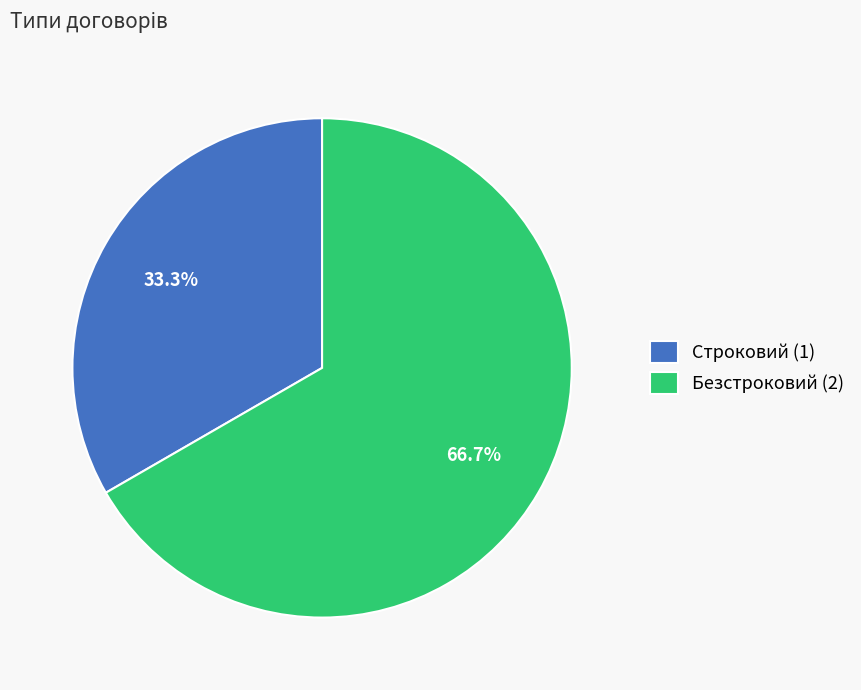

Which category has the biggest portion of the pie?

Безстроковий